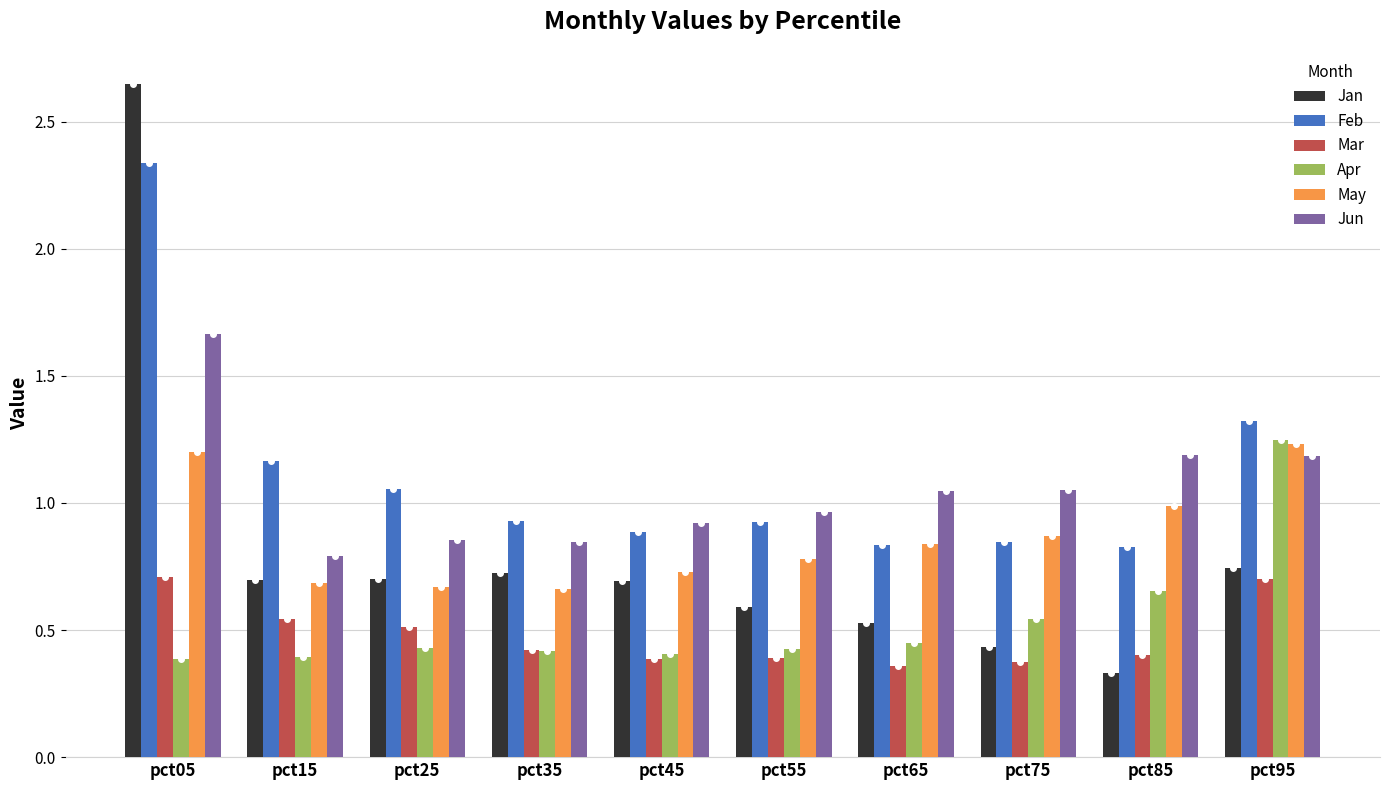

What is the sum of the Feb values at pct95 and pct25?

2.4